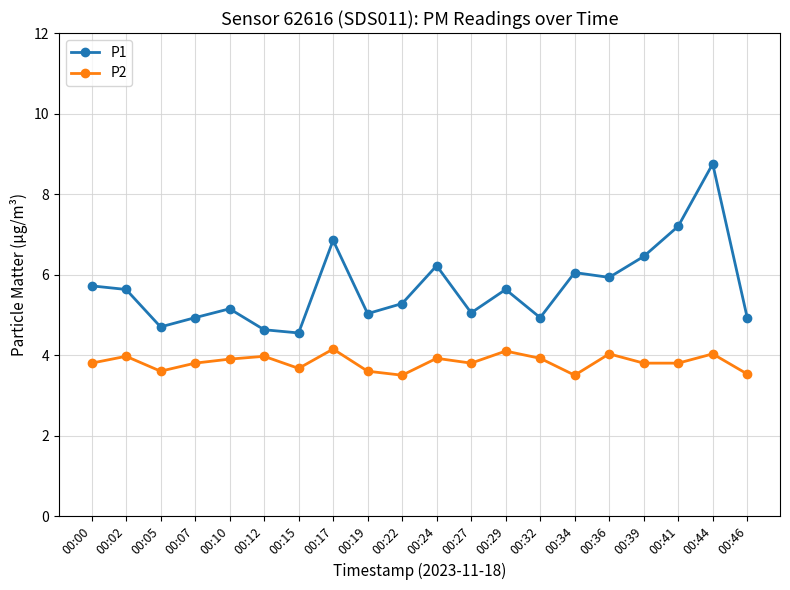

Is the value of P2 at 00:15 greater than the value of P1 at 00:24?

No